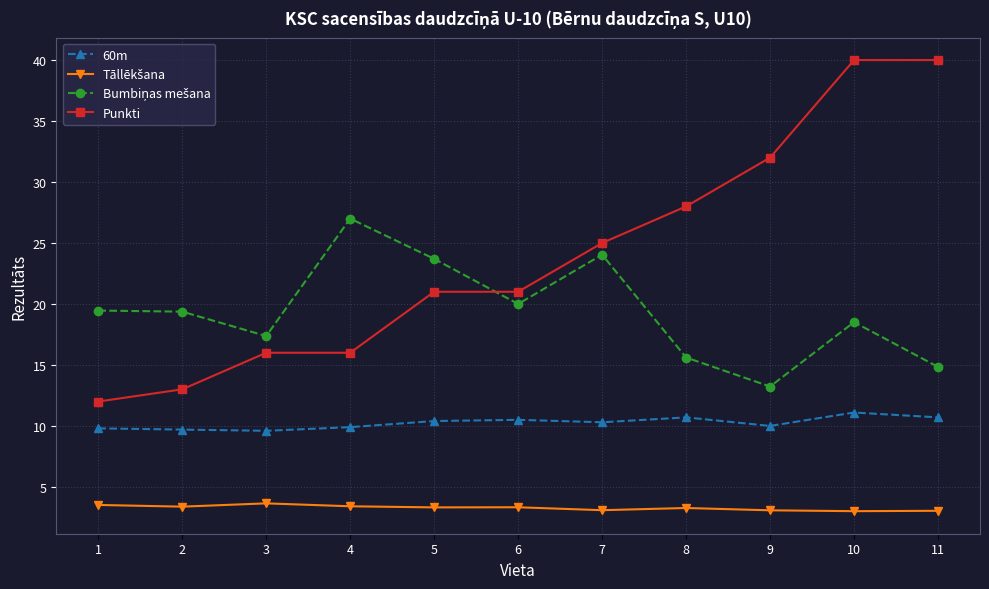

True or false: Punkti and 60m cross at least once.

False